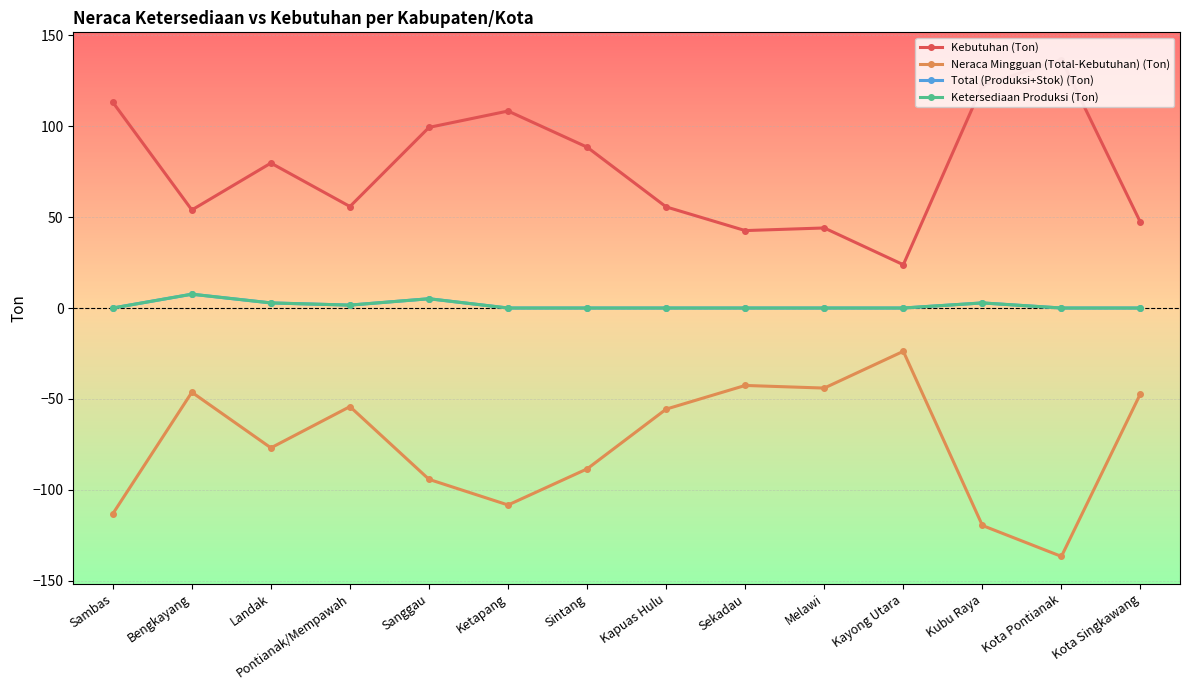

Is this an area chart (filled region under the line)?

No